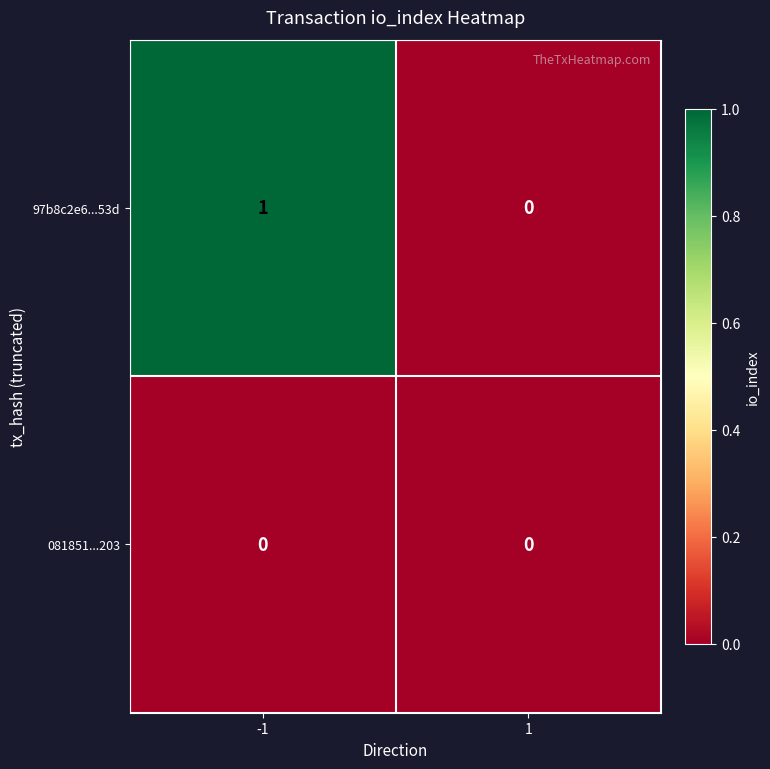

Count the number of categories in the chart.

2